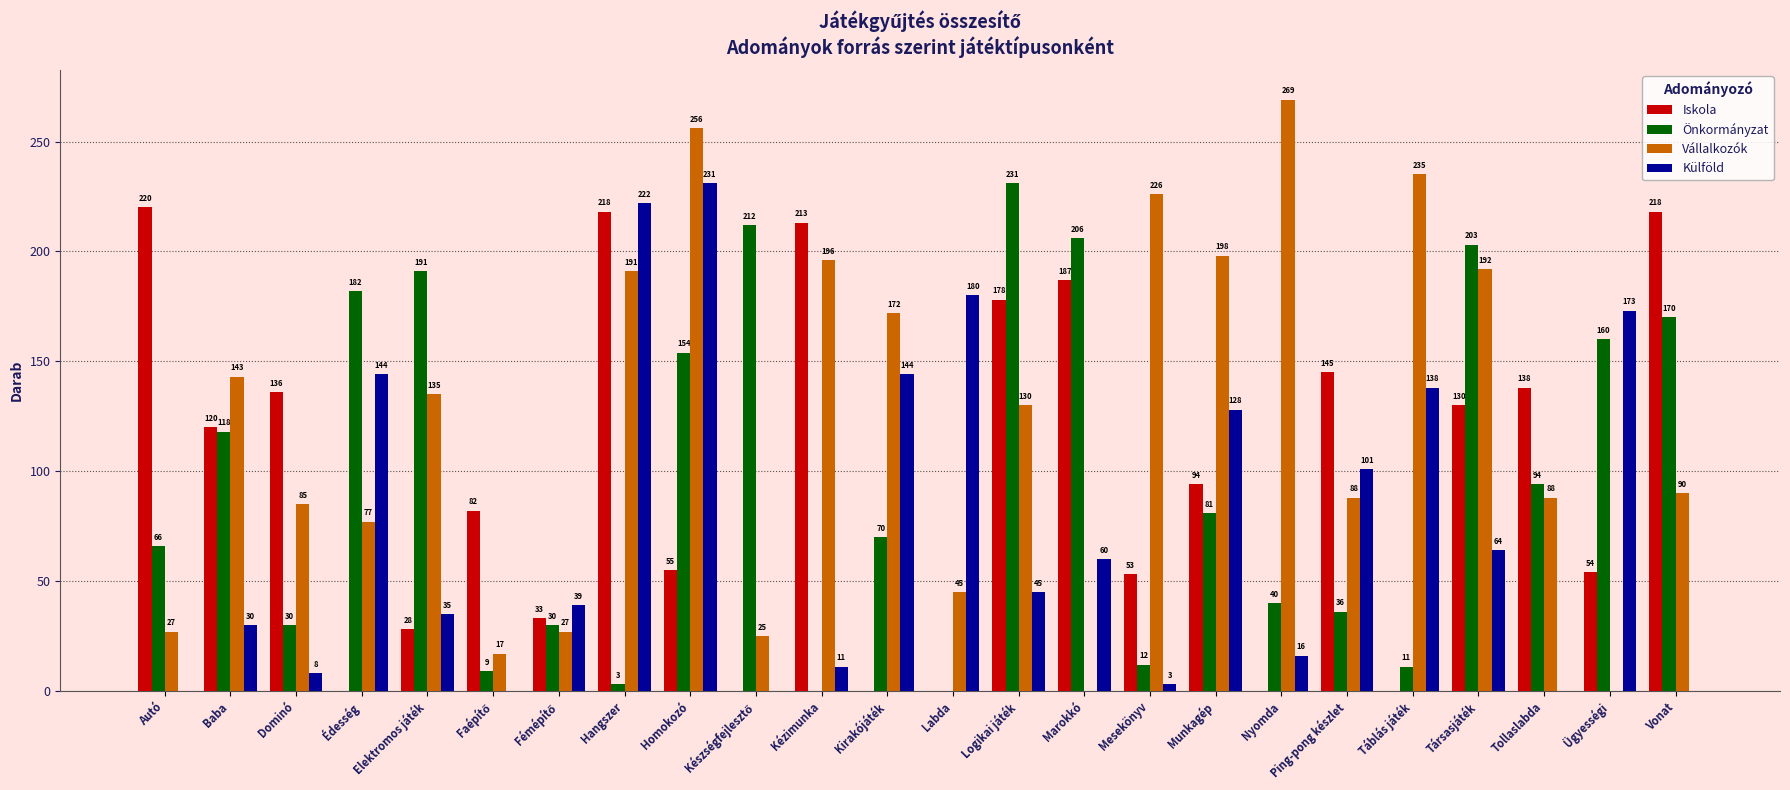

What is the sum of all Külföld values?

1772